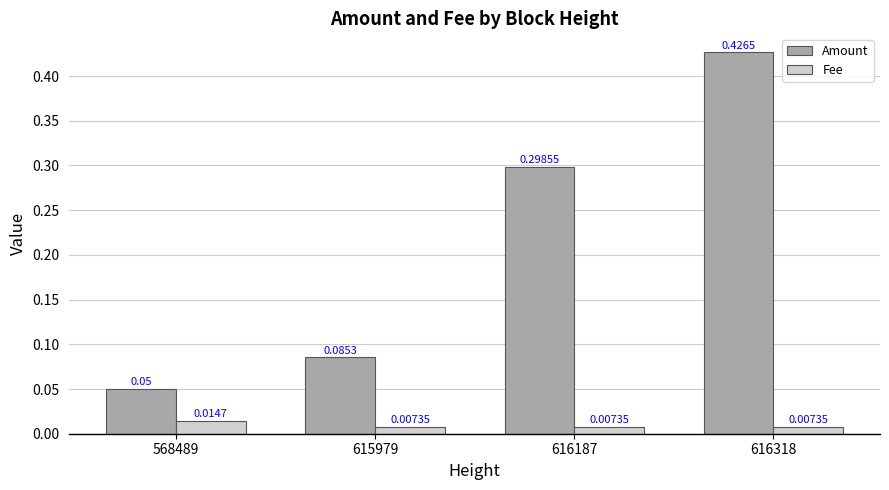

How many bars are there in each group?

2